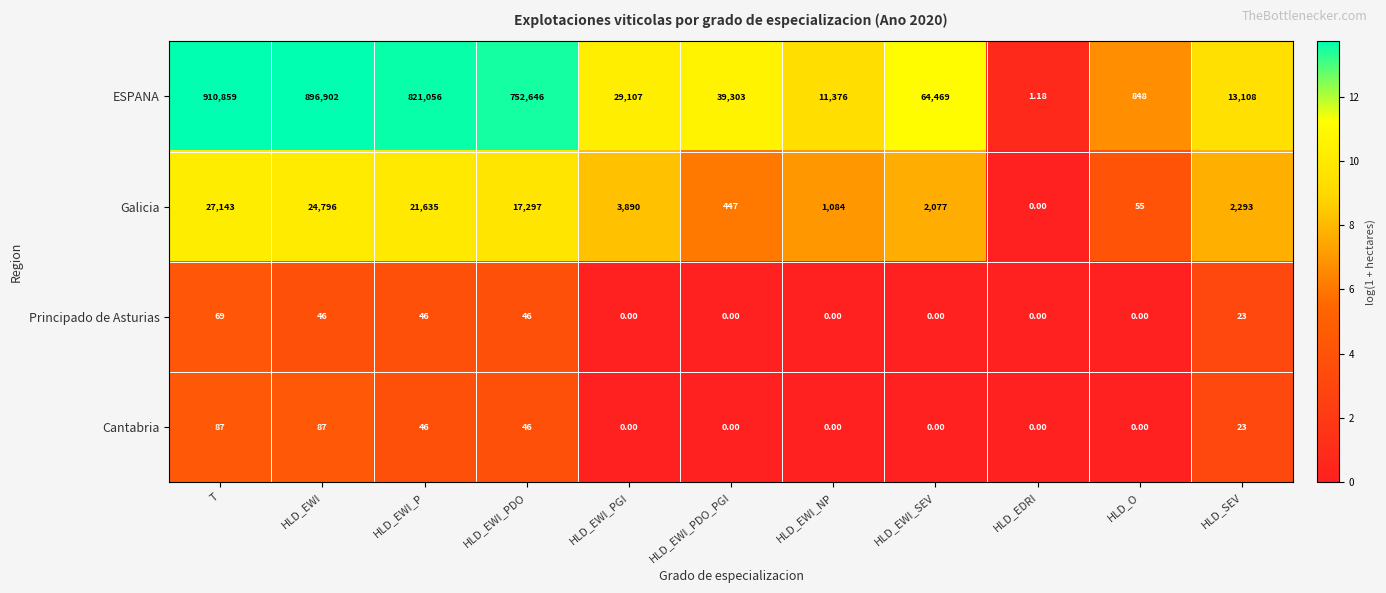

Which series has the largest range (max minus min)?

ESPANA